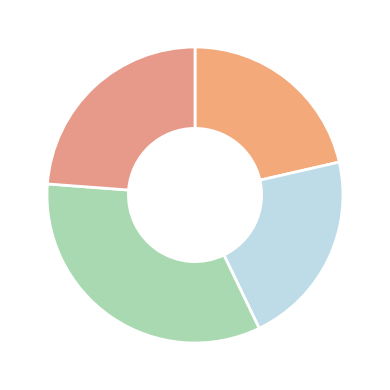

Does any single category account for the majority?

No